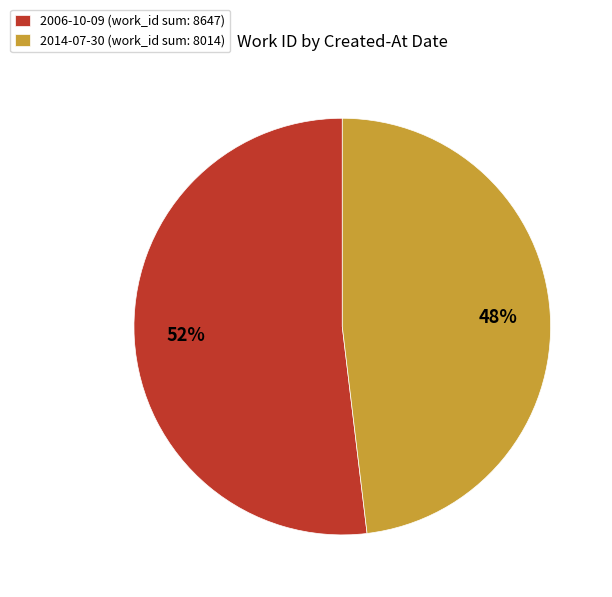

What is the ratio of the value at 2006-10-09 (work_id sum: 8647) to the value at 2014-07-30 (work_id sum: 8014)?

1.1